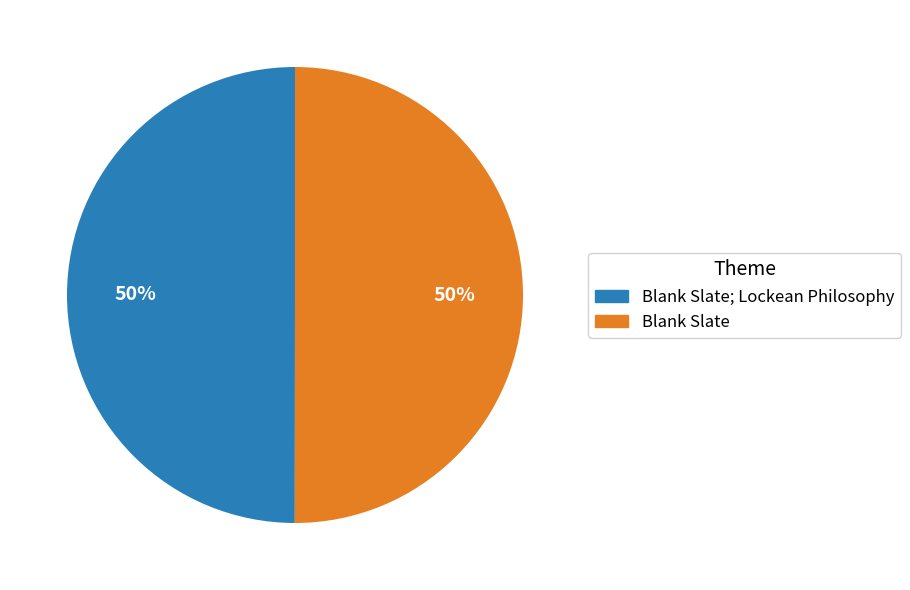

To the nearest percent, what is the average slice percentage?

50%